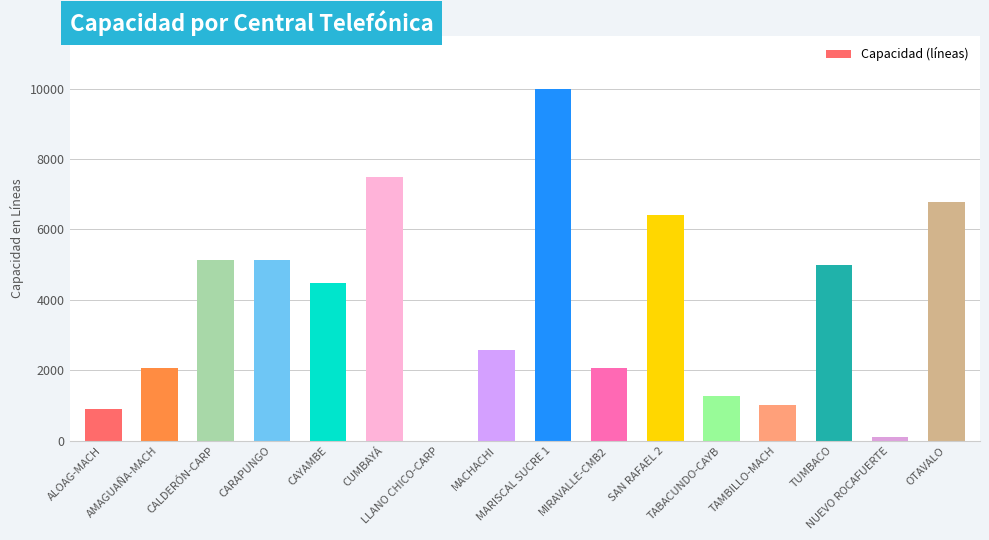

What is the average value?

3805